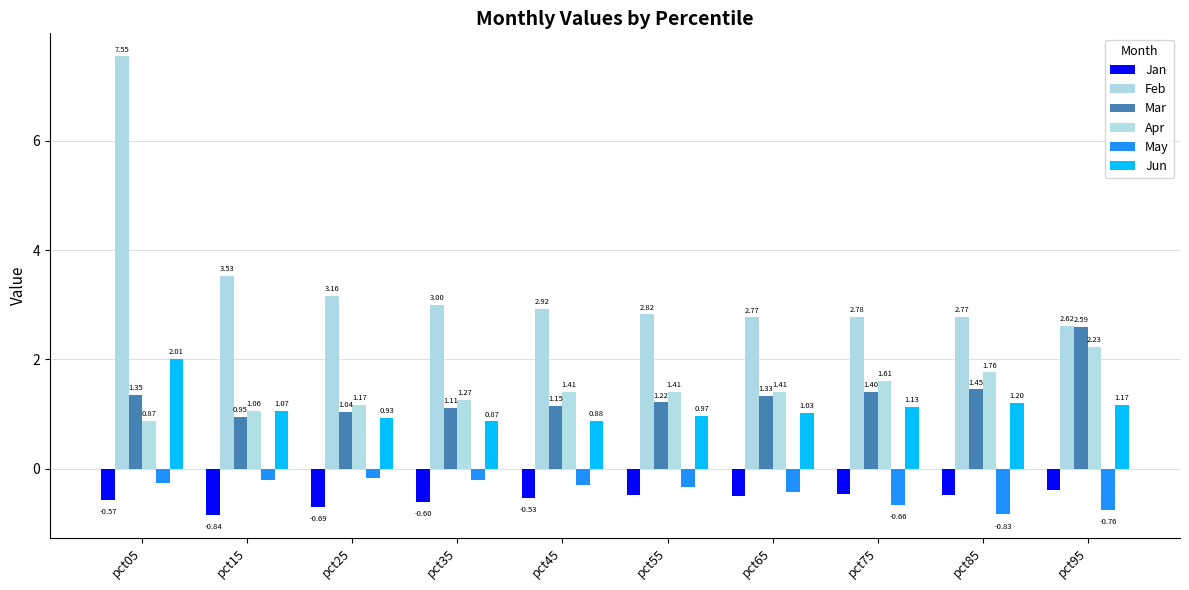

What is the total value across all series at pct95?

7.5